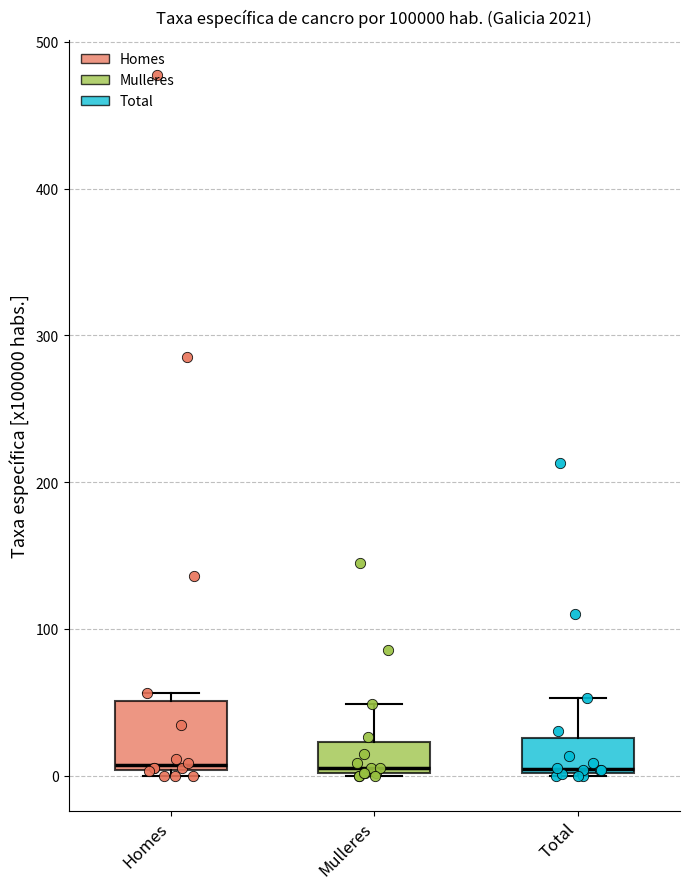

Reading left to right, read every box against the y-axis: the position of its median line, the range the box covers, and the ends of its whiskers. The values are not printed on the chart, so give them approximately, as read against the axis.

Homes: median 10, box 0 to 50, whiskers 0 (just below the box's lower edge) to 60
Mulleres: median 10, box 0 to 20, whiskers 0 to 50
Total: median 0 (just above the box's lower edge), box 0 to 30, whiskers 0 to 50